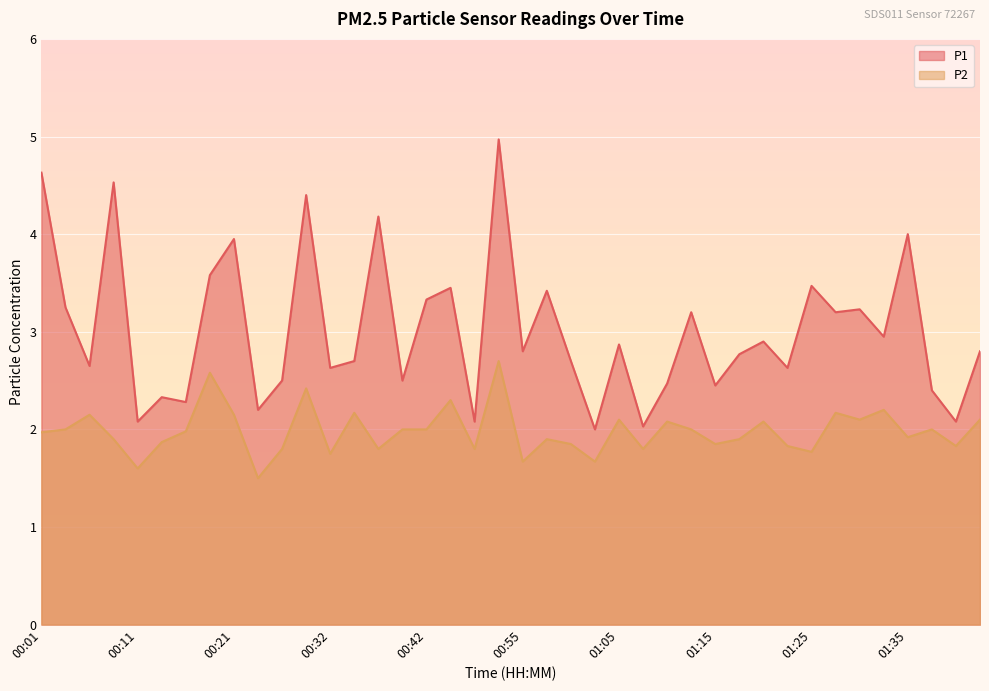

Which series has the largest total across all categories?

P1